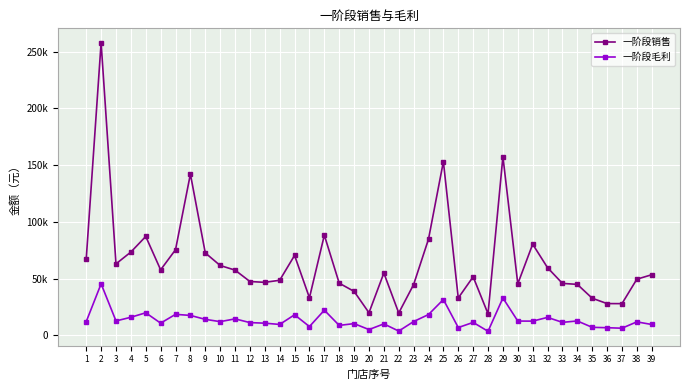

Which label corresponds to the largest value in the chart?

2